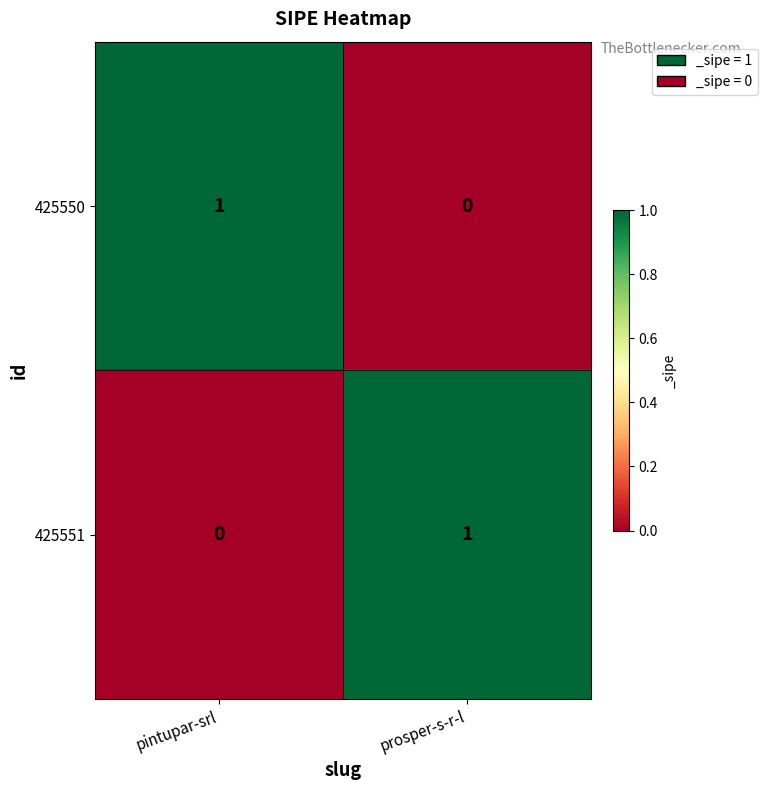

Reading left to right, transcribe all the data shown in this chart.

425550: pintupar-srl=1	prosper-s-r-l=0
425551: pintupar-srl=0	prosper-s-r-l=1